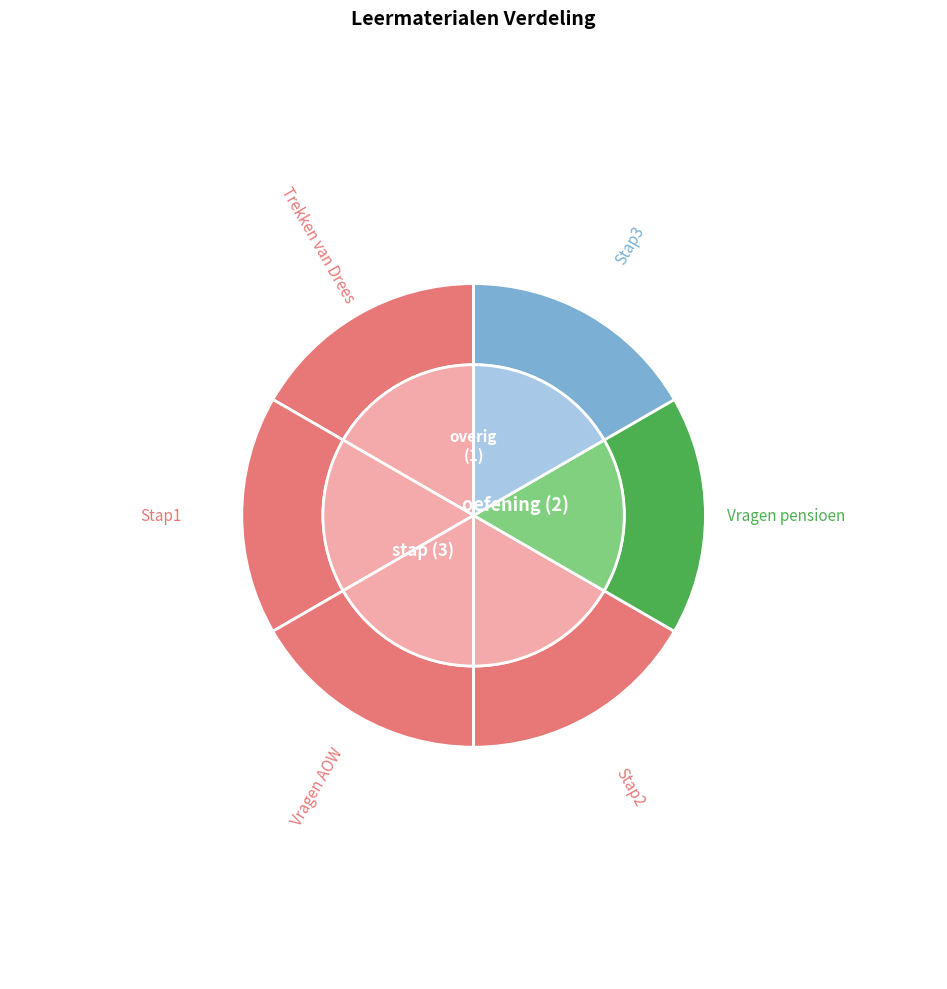

To the nearest percent, what portion does Stap1 represent?

17%